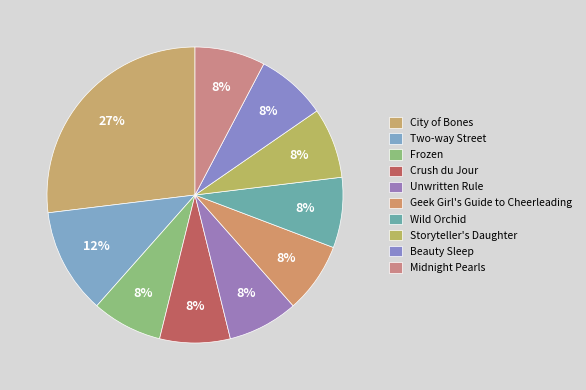

How many segments does this pie chart have?

10